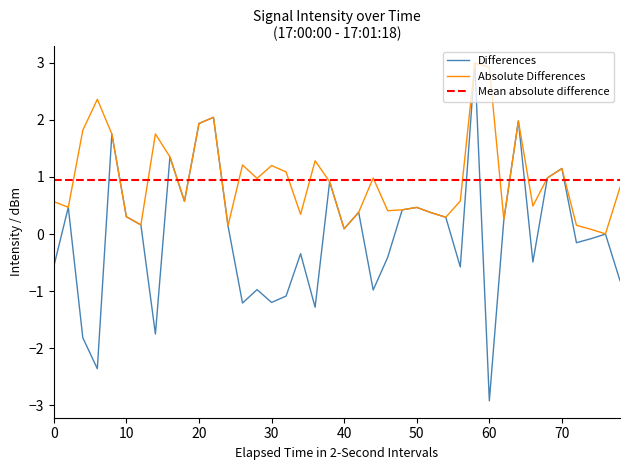

What is the lowest value of the Differences series?

-2.9